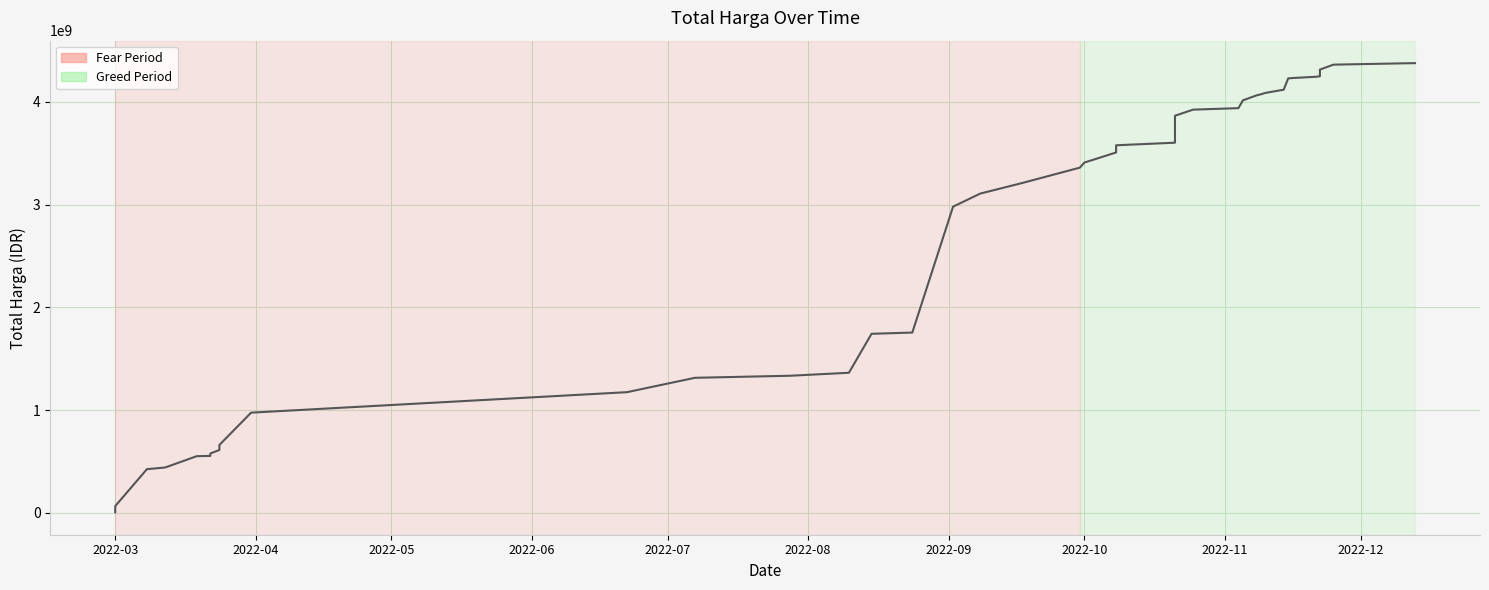

What is the difference between the maximum and minimum values?

4368659175